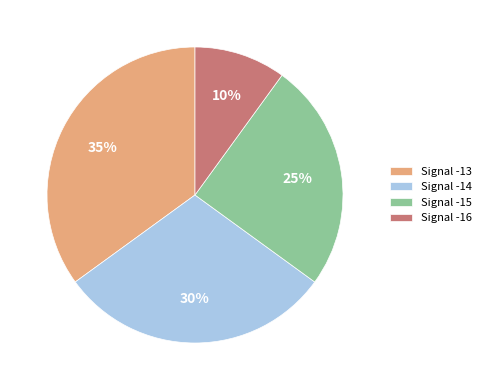

Is there a majority slice in this chart?

No